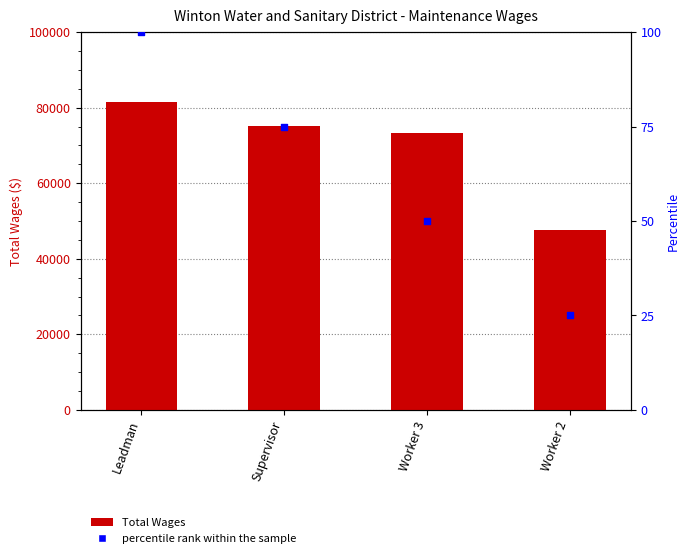

Which series reaches the minimum Y coordinate?

percentile rank within the sample